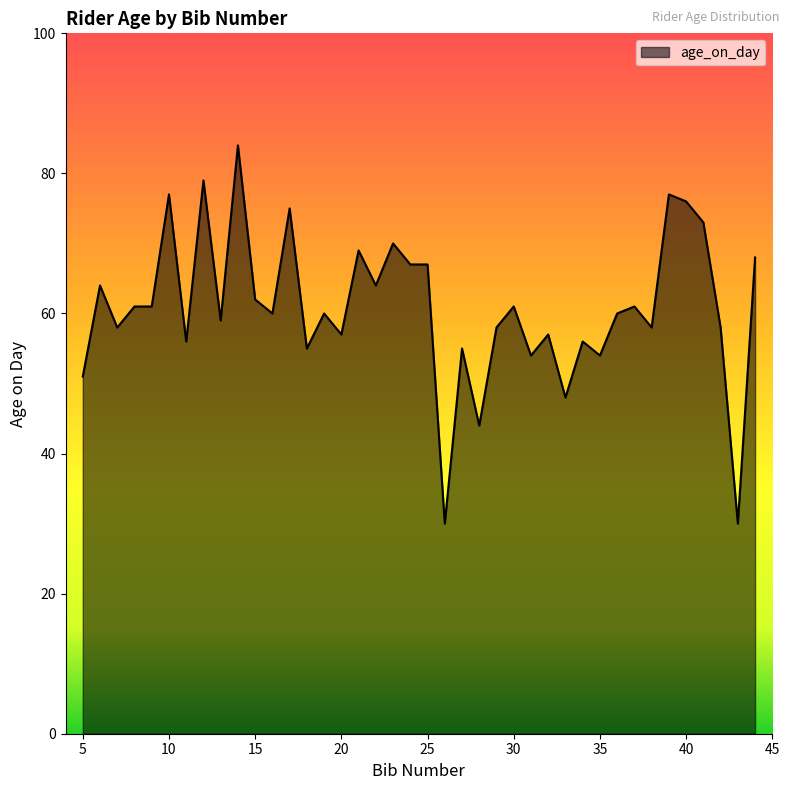

What is the difference between the maximum and minimum values?

54